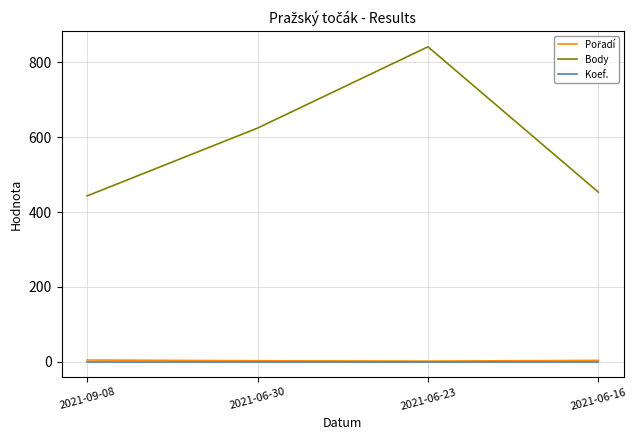

True or false: Koef. and Body cross at least once.

False